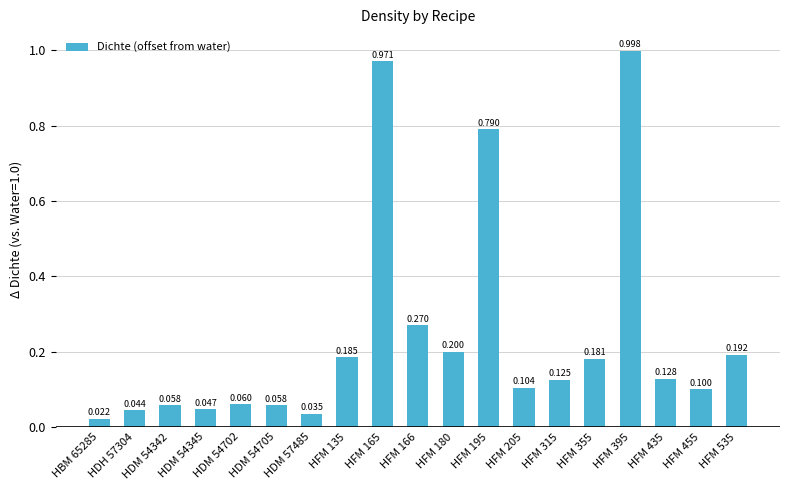

Reading left to right, list all the values displayed in this chart.

0.0	0.0	0.1	0.0	0.1	0.1	0.0	0.2	1.0	0.3	0.2	0.8	0.1	0.1	0.2	1.0	0.1	0.1	0.2